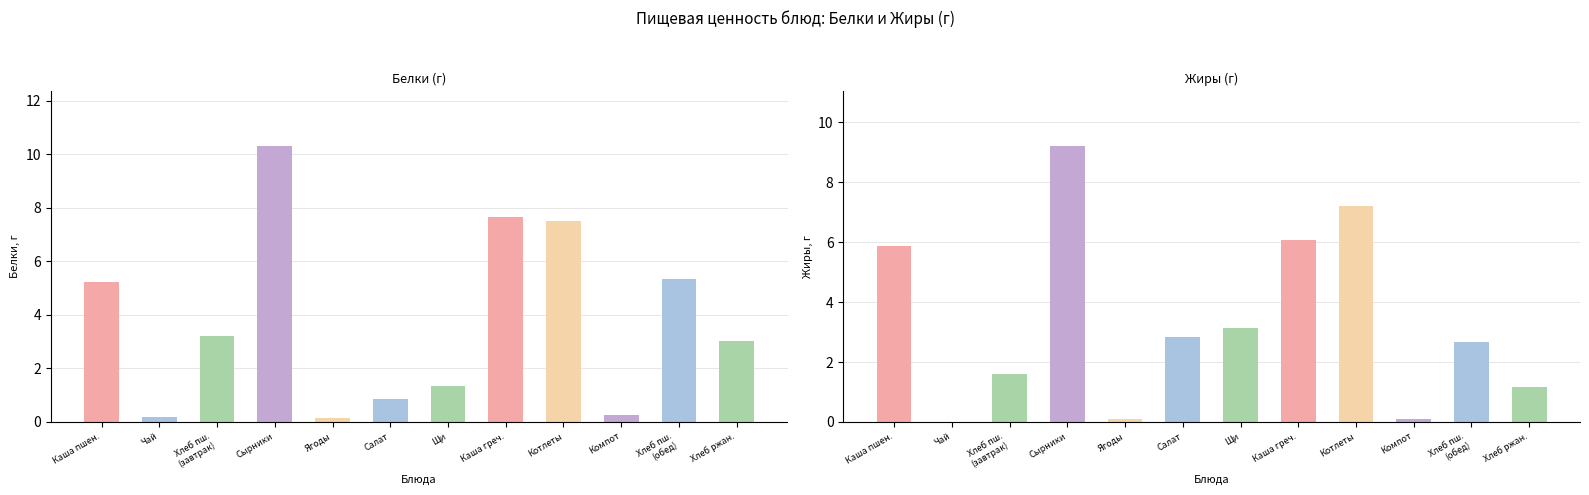

Reading left to right, list all the values displayed in this chart.

Белки: 5.2	0.2	3.2	10.3	0.1	0.8	1.3	7.7	7.5	0.3	5.3	3.0
Жиры: 5.9	0.0	1.6	9.2	0.1	2.8	3.1	6.1	7.2	0.1	2.7	1.2